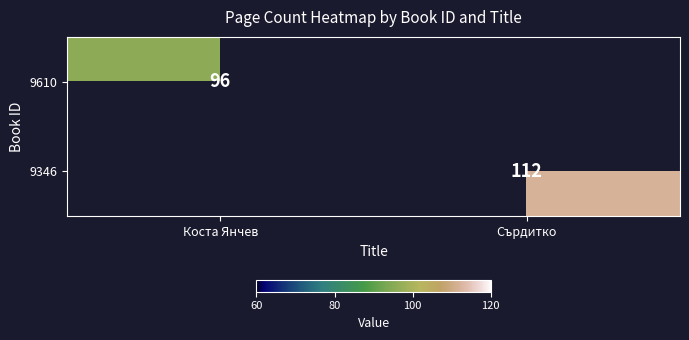

The value of 9346 at Сърдитко is 112. True or false?

True